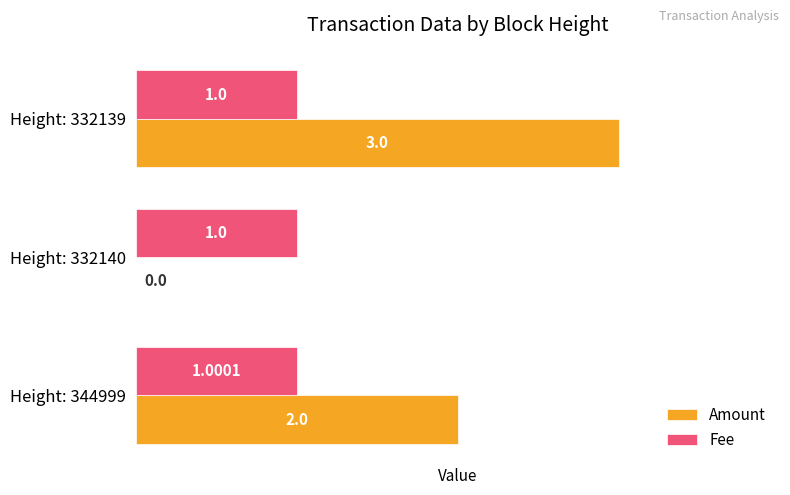

Which series has the largest total across all categories?

Amount